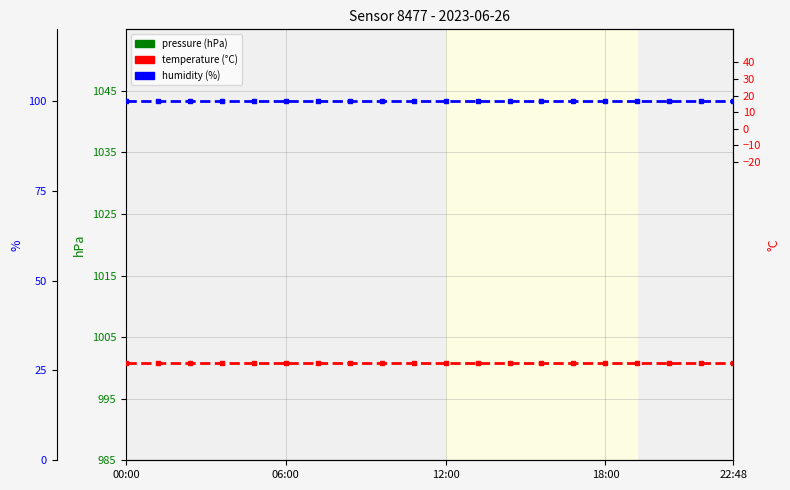

True or false: humidity and pressure intersect in this chart.

False